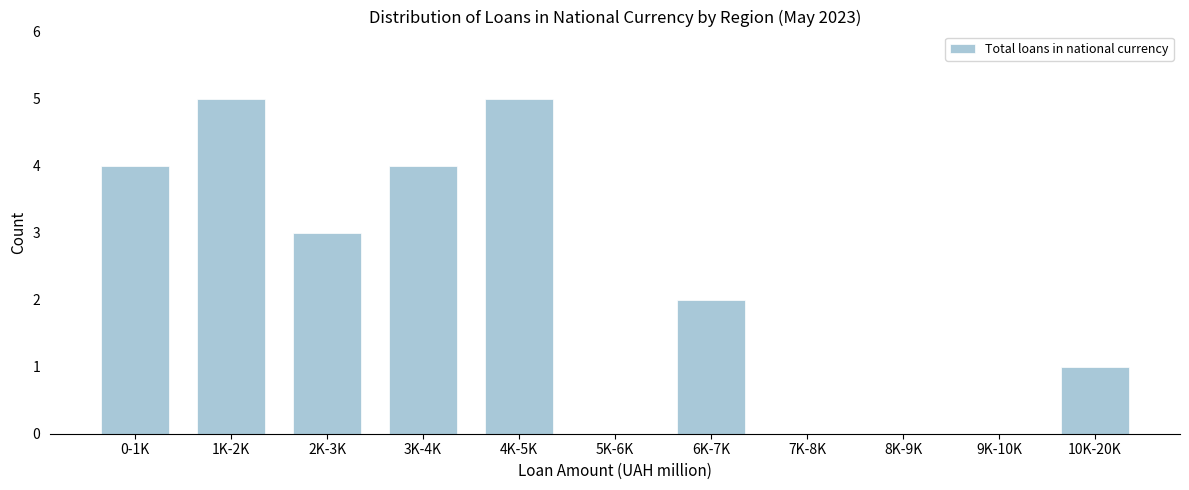

Reading left to right, extract all data points from this chart.

0-1K=4	1K-2K=5	2K-3K=3	3K-4K=4	4K-5K=5	5K-6K=0	6K-7K=2	7K-8K=0	8K-9K=0	9K-10K=0	10K-20K=1